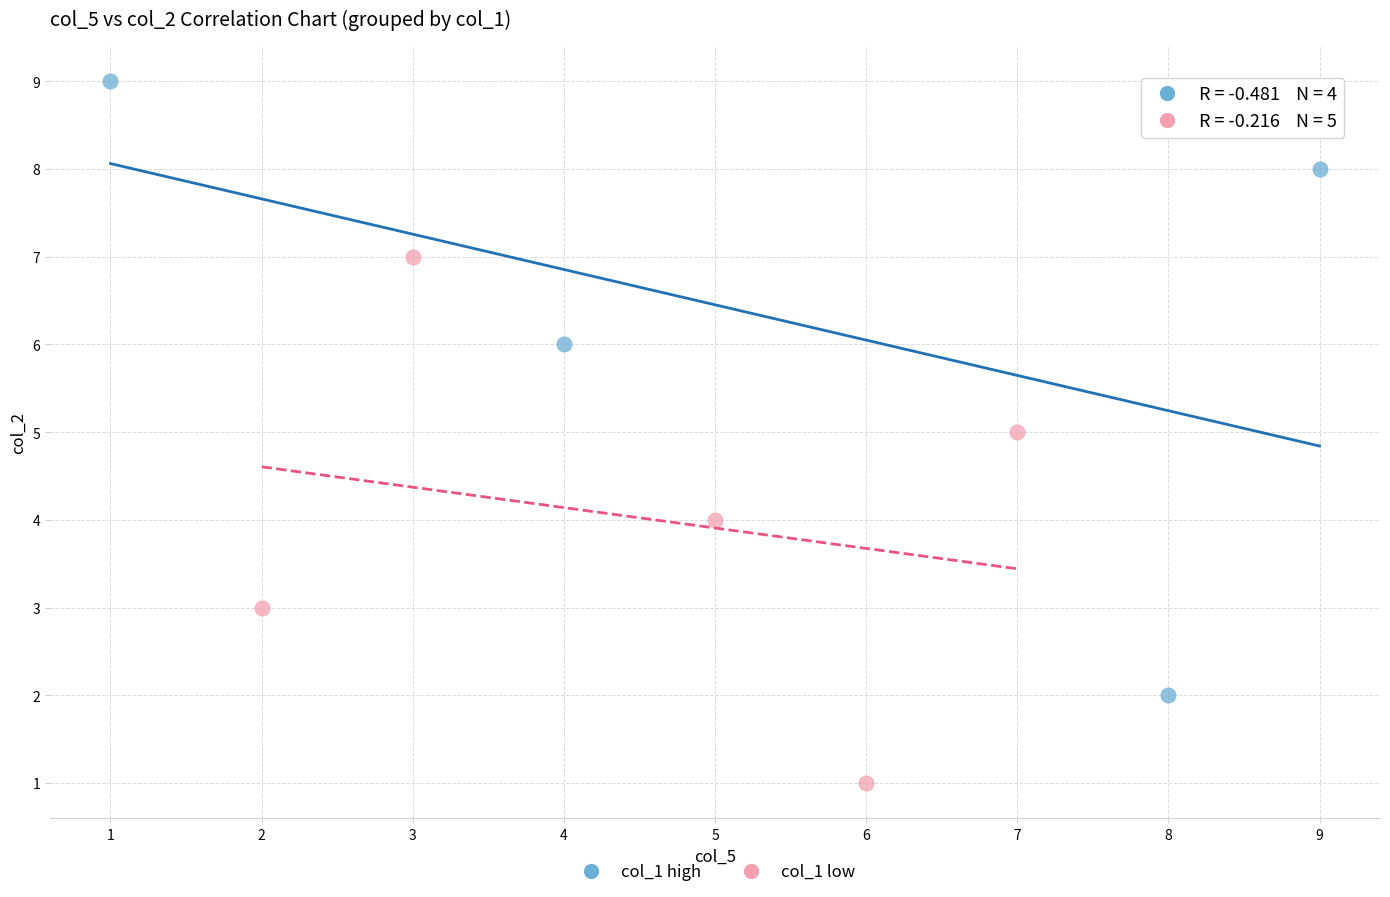

Which series contains the highest Y value?

col_1 high